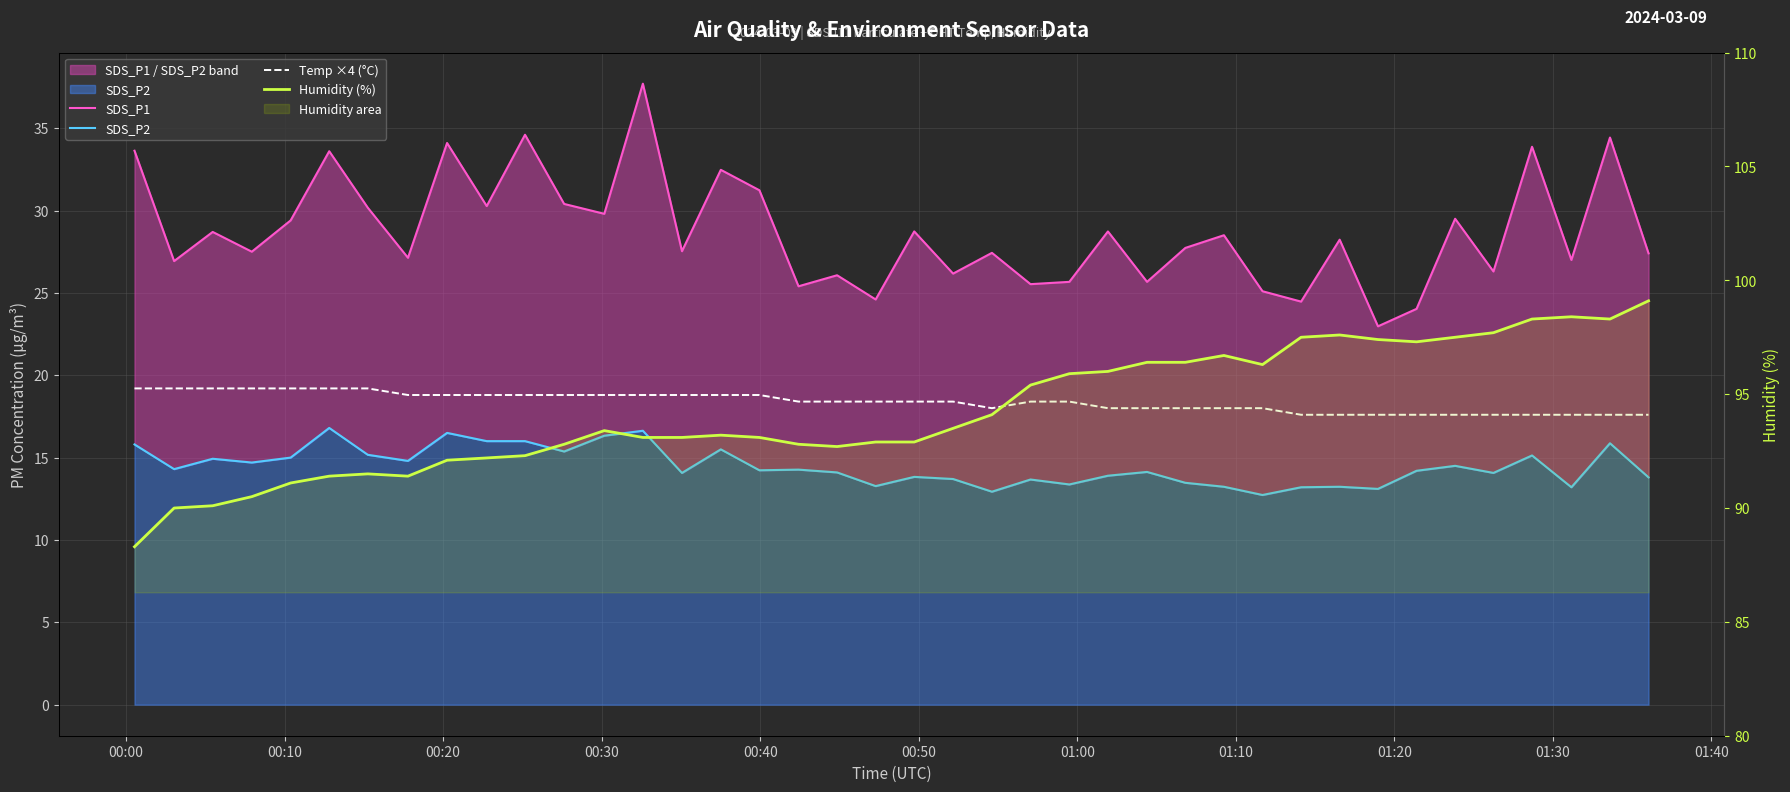

True or false: Humidity (%) and Temp ×4 (°C) cross at least once.

False